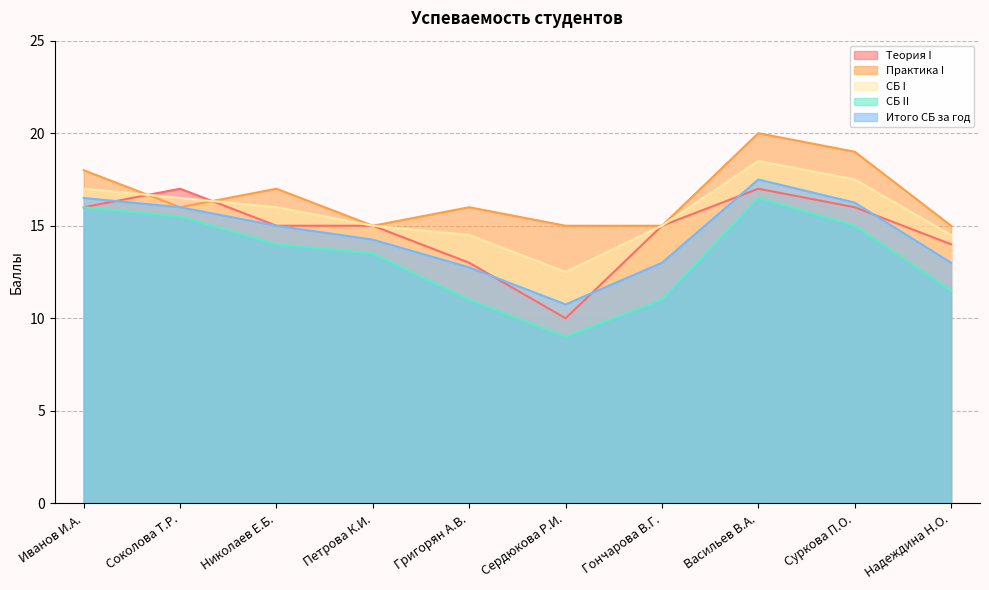

What is the difference between the СБ II values at Соколова Т.Р. and Петрова К.И.?

2.0